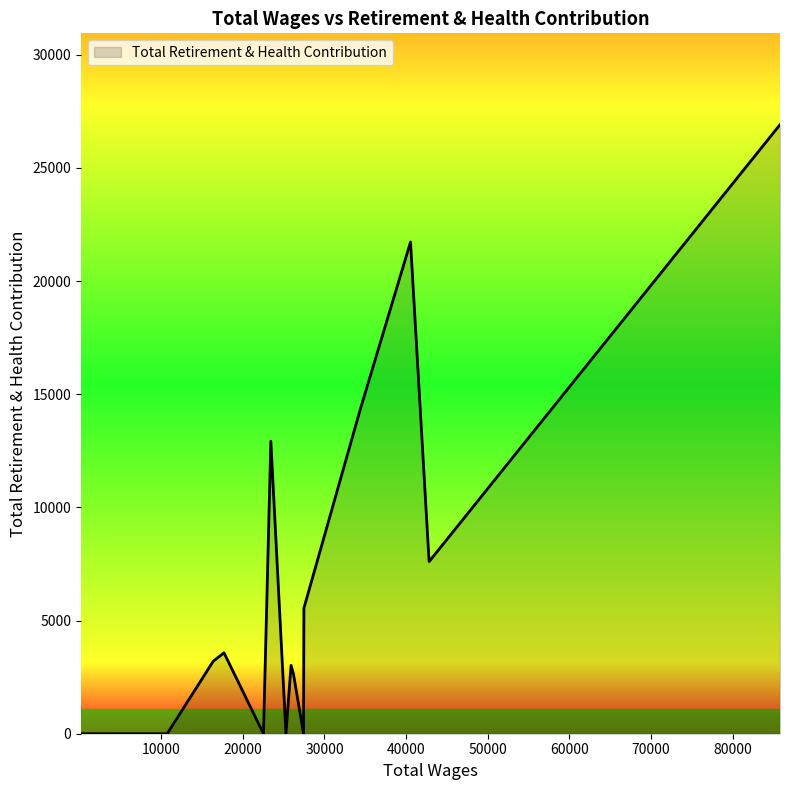

What is the difference between the maximum and minimum values?

26912